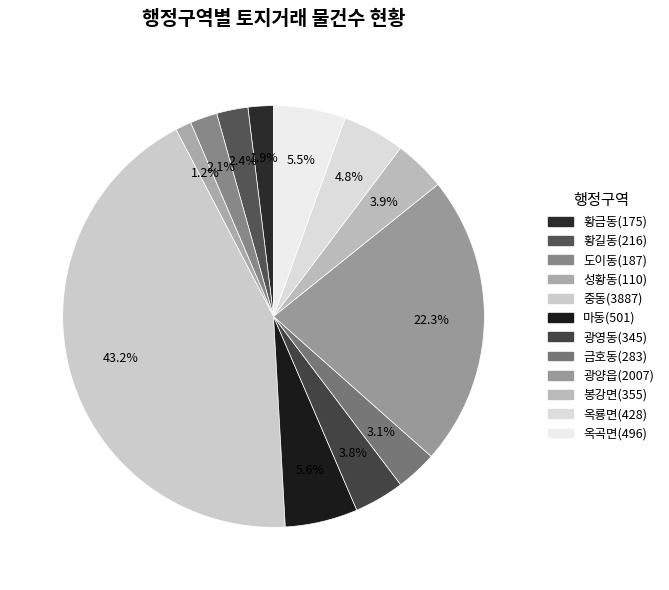

How many segments does this pie chart have?

12